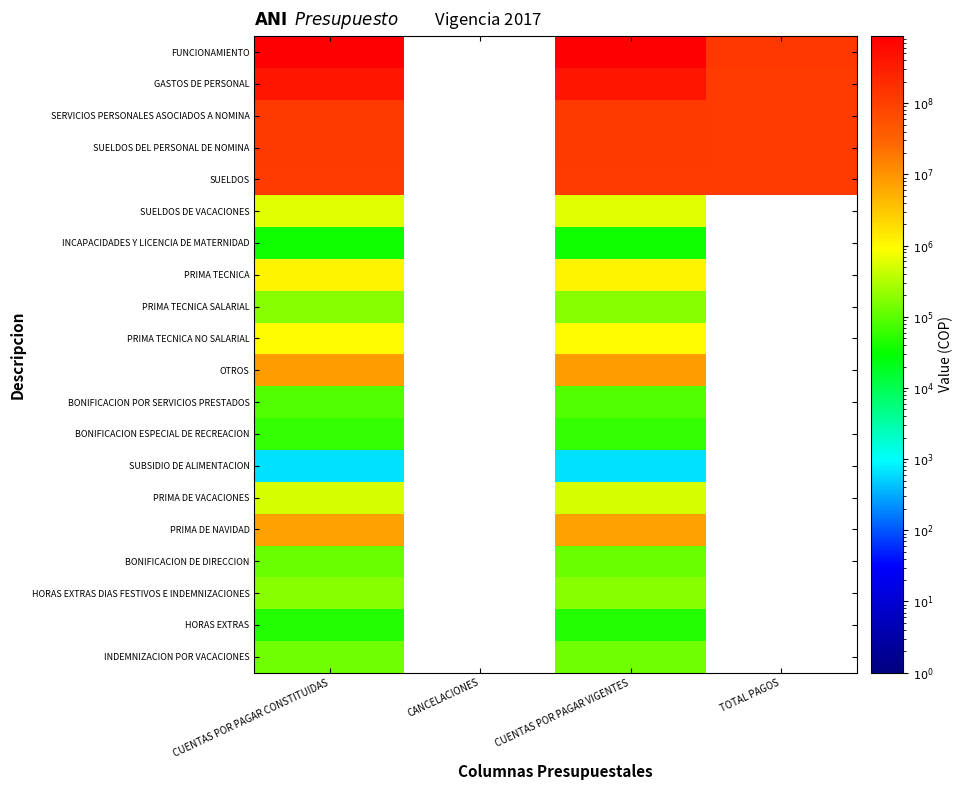

What is the spread (max minus min) of values at TOTAL PAGOS?

17253087.0